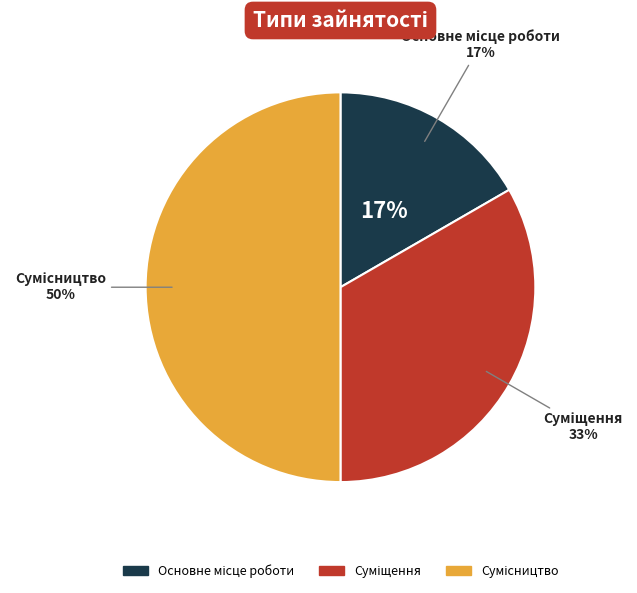

What percentage is the Основне місце роботи slice, to the nearest percent?

17%